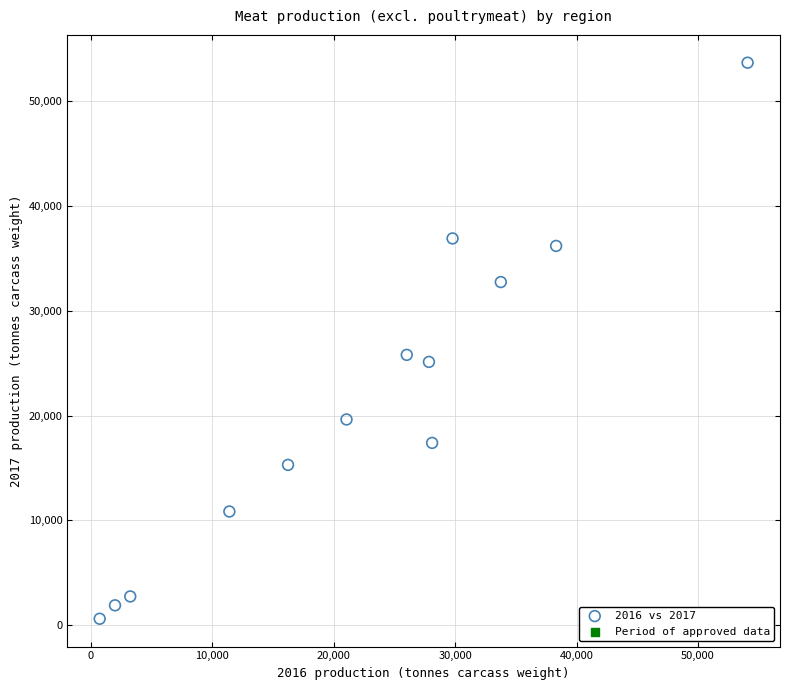

What is the range of X values (max minus min)?

53375